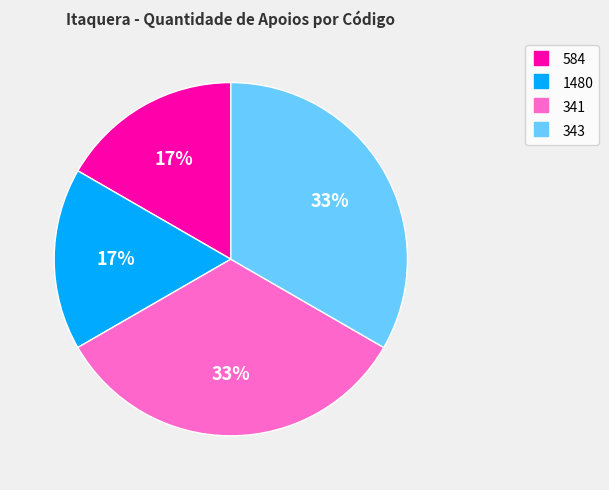

To the nearest percent, what percentage of the pie is 343?

33%